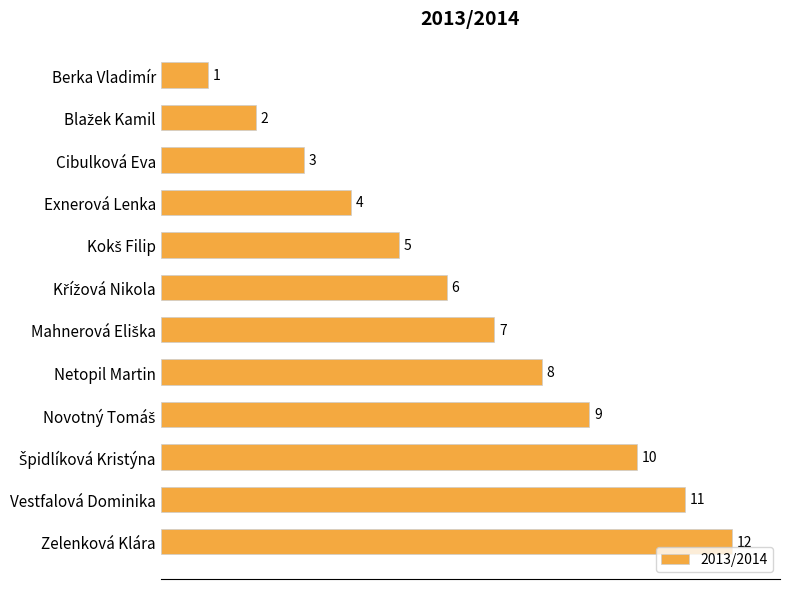

How many categories are shown in the chart?

12